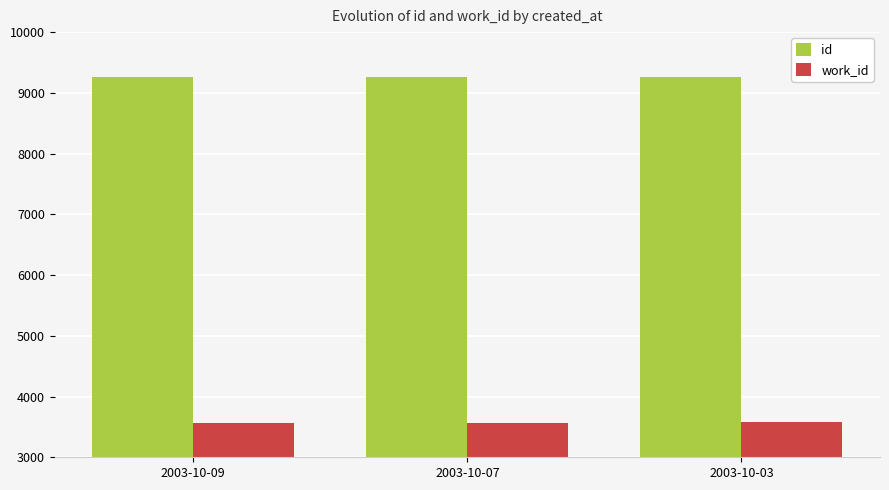

What is the smallest value displayed?

3568